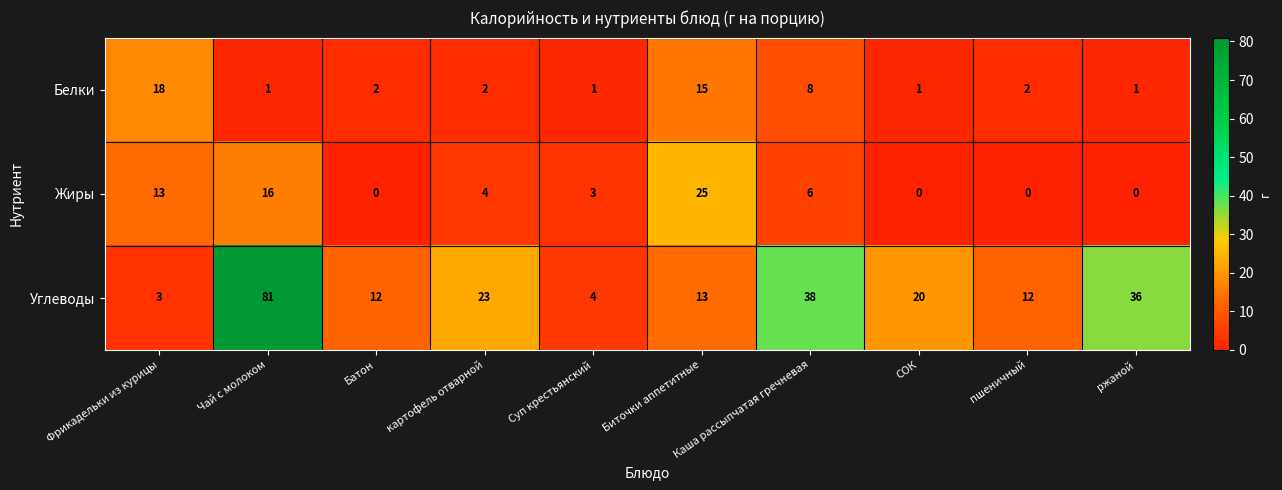

At which label does Углеводы reach its peak?

Чай с молоком